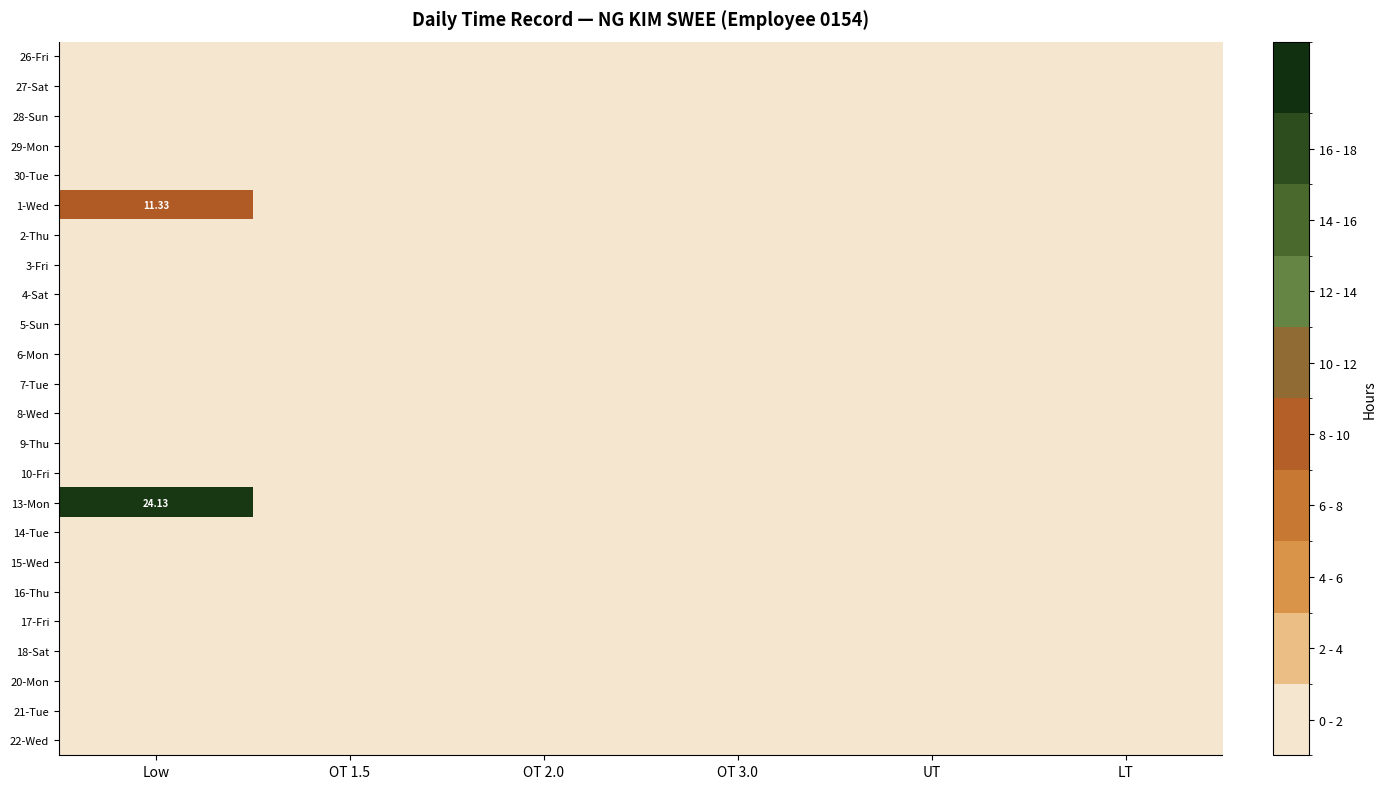

Rank the series by their maximum value, from lowest to highest.

26-Fri, 27-Sat, 28-Sun, 29-Mon, 30-Tue, 2-Thu, 3-Fri, 4-Sat, 5-Sun, 6-Mon, 7-Tue, 8-Wed, 9-Thu, 10-Fri, 14-Tue, 15-Wed, 16-Thu, 17-Fri, 18-Sat, 20-Mon, 21-Tue, 22-Wed, 1-Wed, 13-Mon